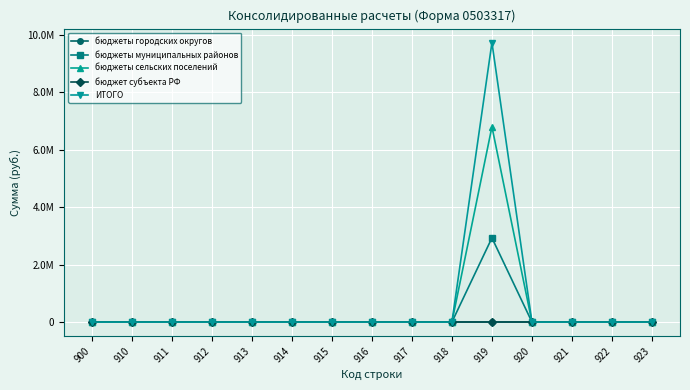

True or false: бюджеты сельских поселений and бюджеты муниципальных районов intersect in this chart.

False